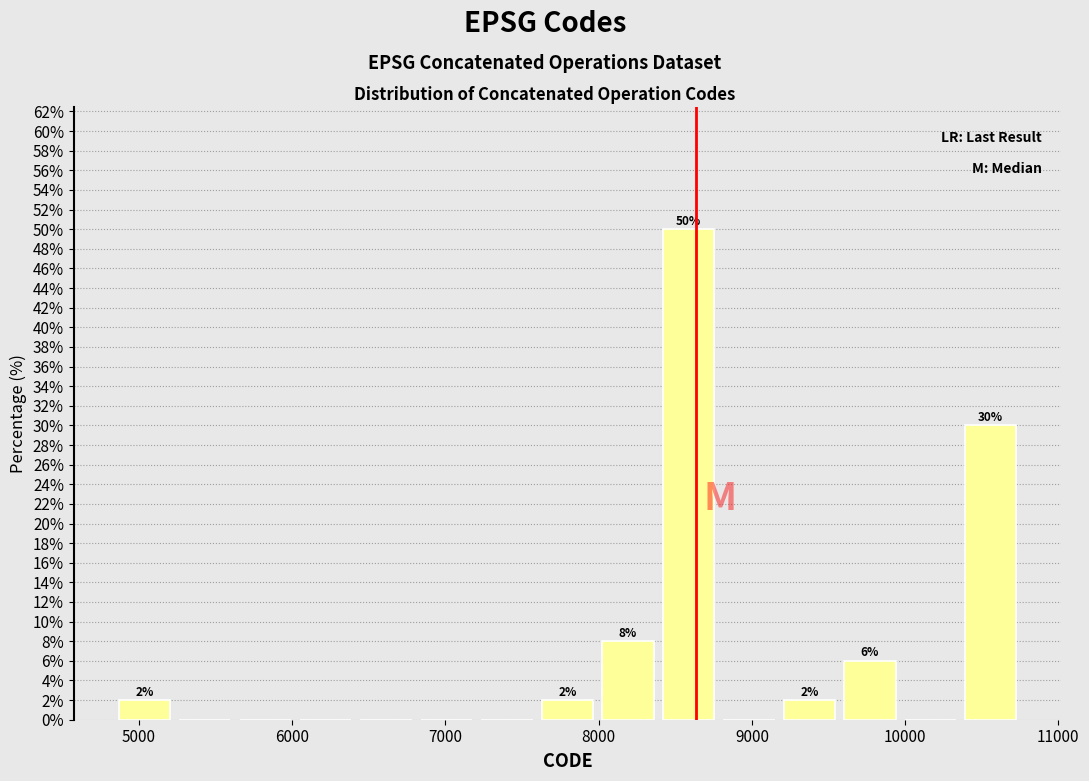

Around what value on the x-axis is the tallest bar? Give the approximate position of its centre, as read against the axis.

8600